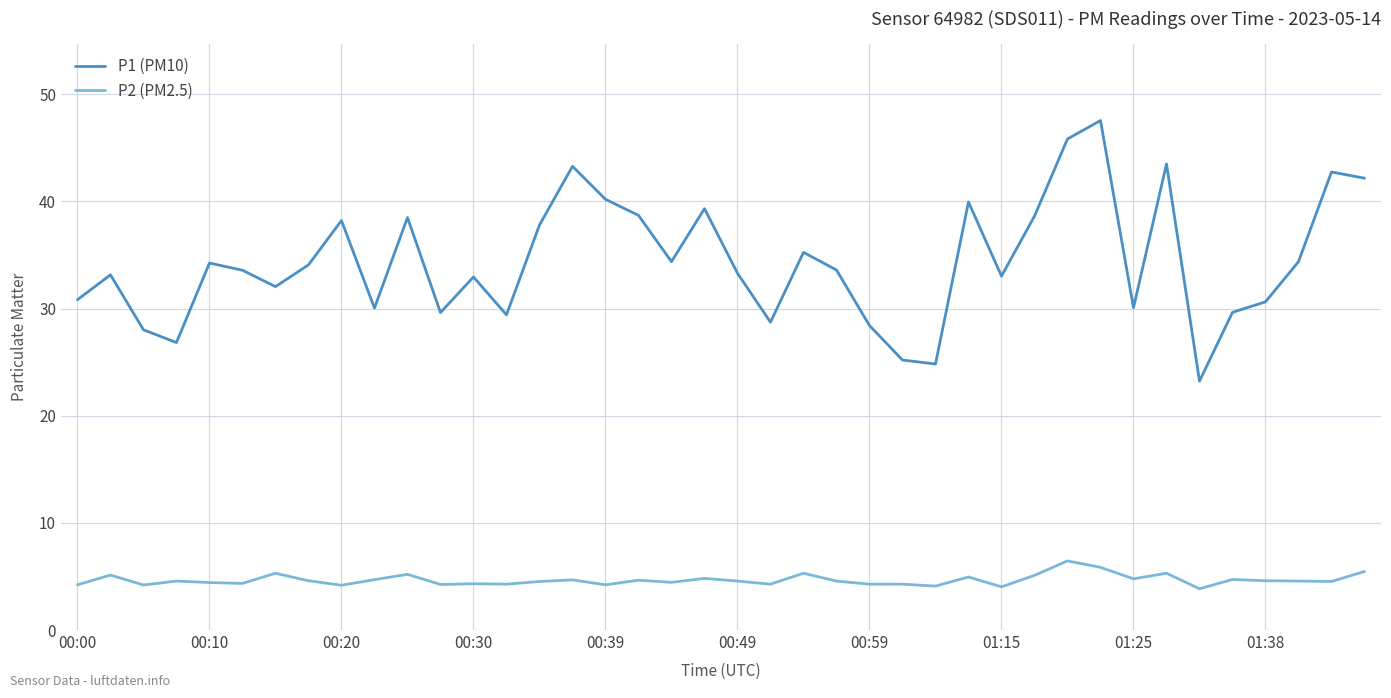

Rank the series by their average value, from lowest to highest.

P2 (PM2.5), P1 (PM10)